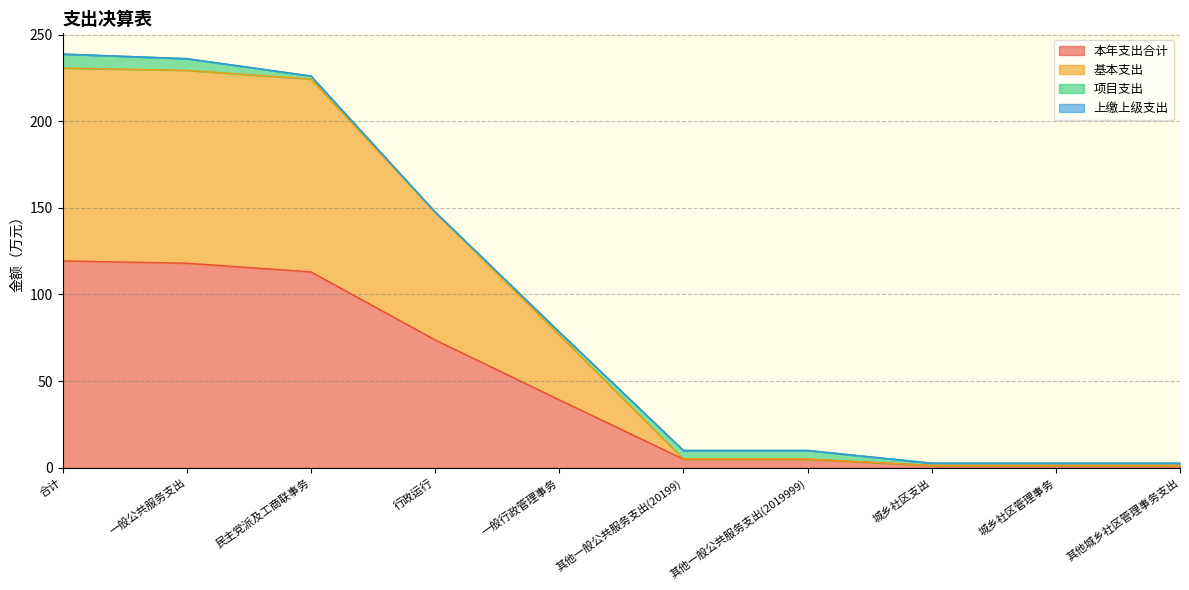

The 基本支出 series shows 337.3 at 合计. True or false?

False